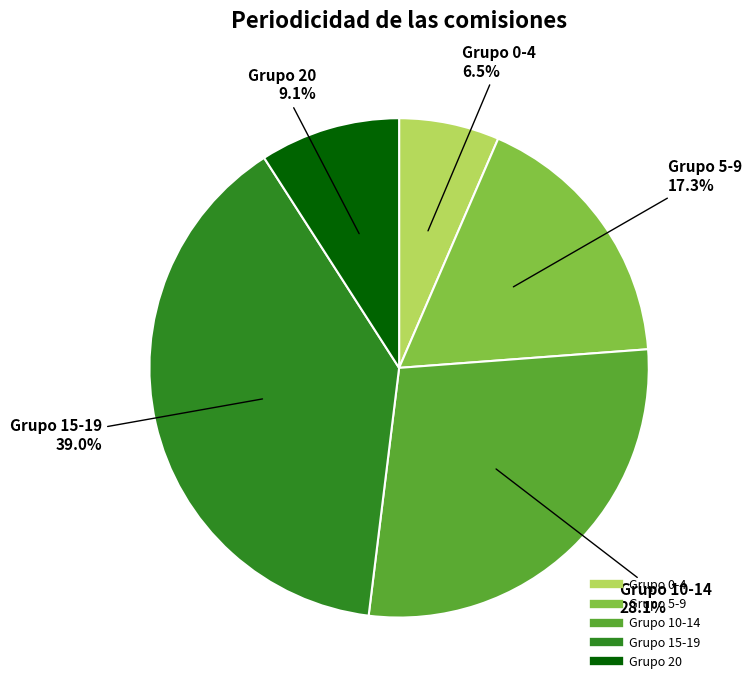

Is there any slice that represents more than half of the pie?

No